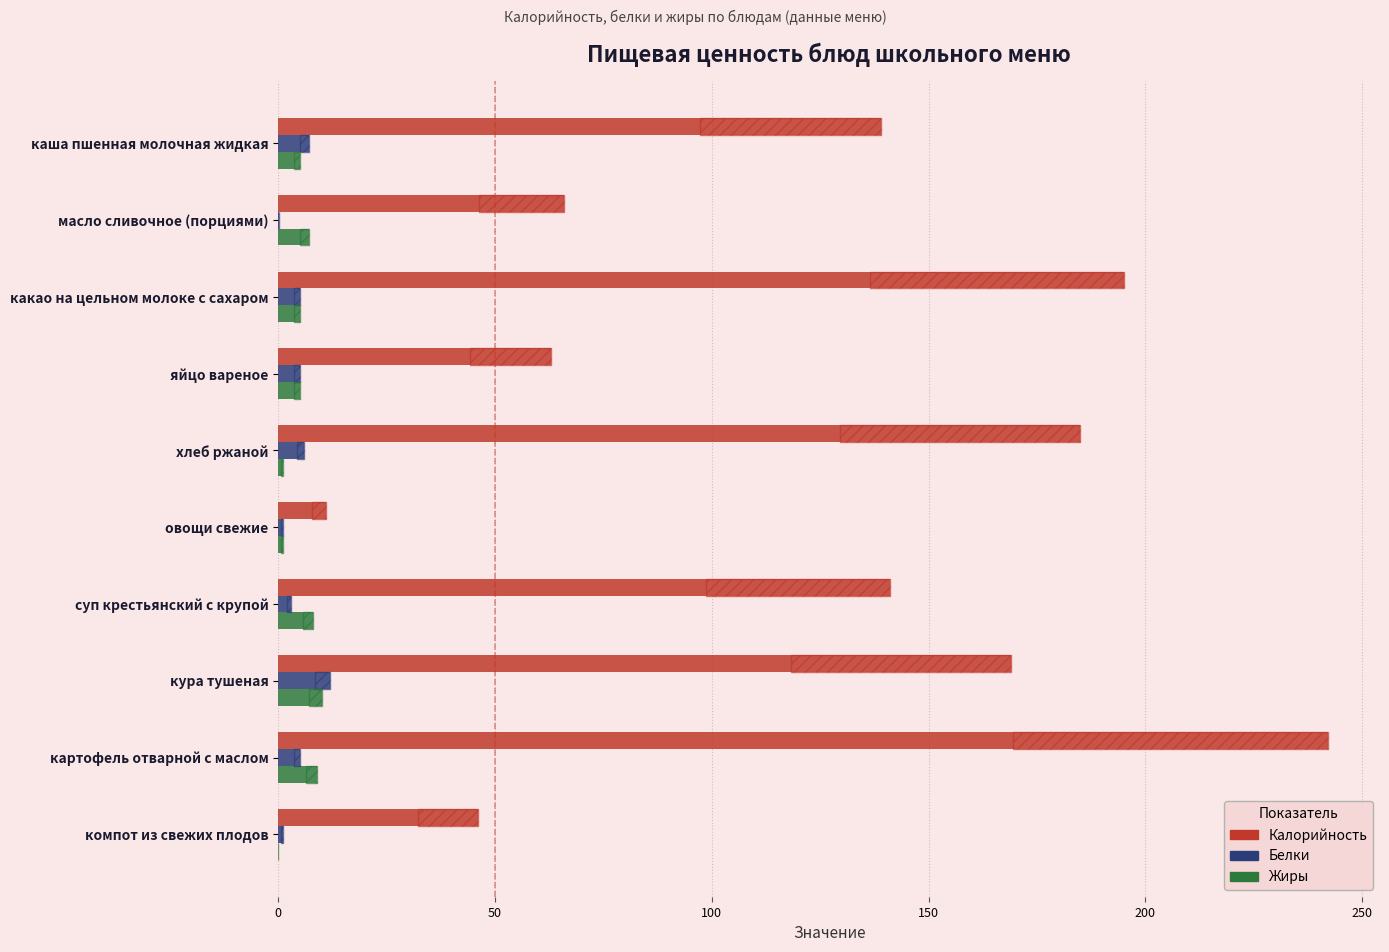

True or false: Жиры has a value of 2.3 at суп крестьянский с крупой.

False